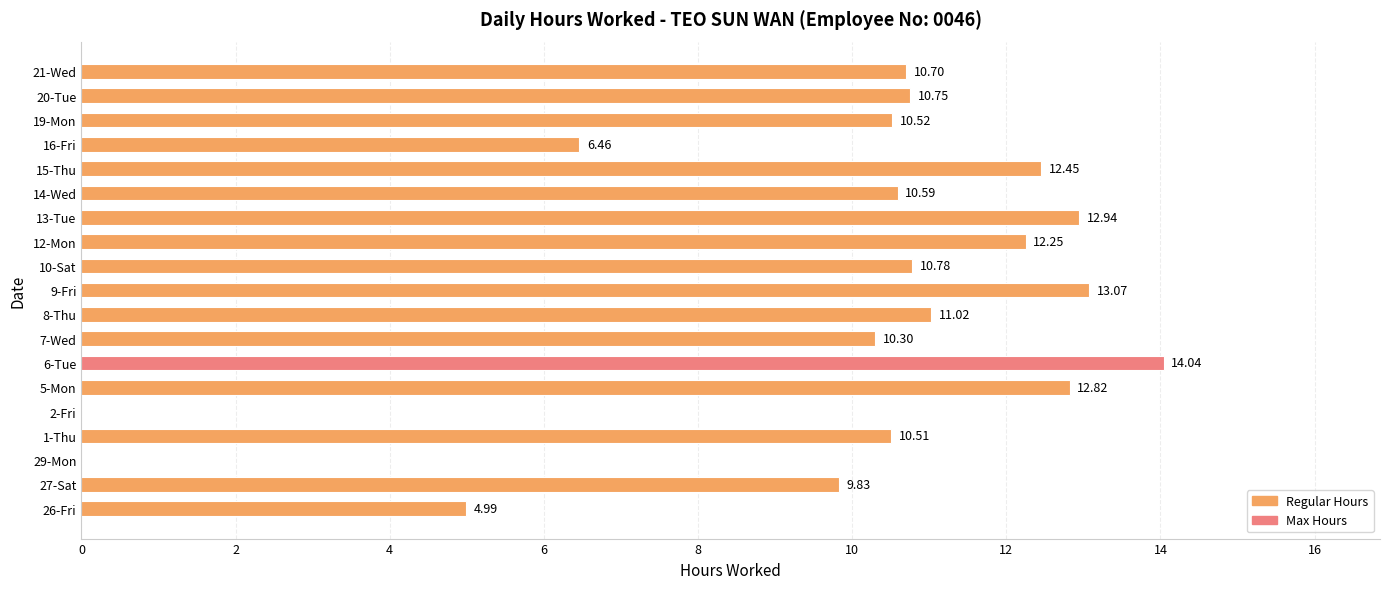

What is the sum of the values at 19-Mon and 6-Tue?

24.6